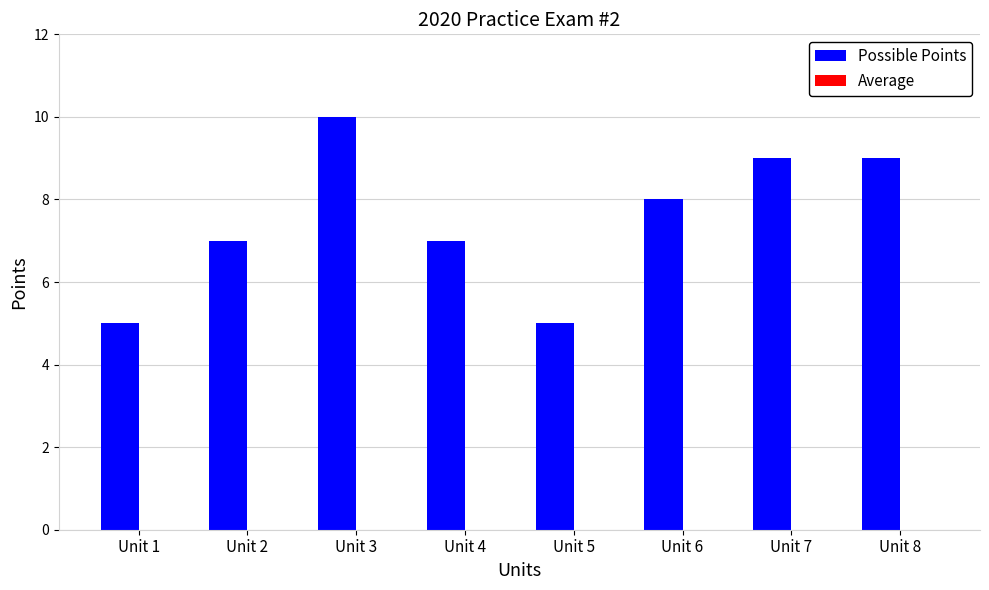

True or false: the data shows 9 at Unit 7.

True